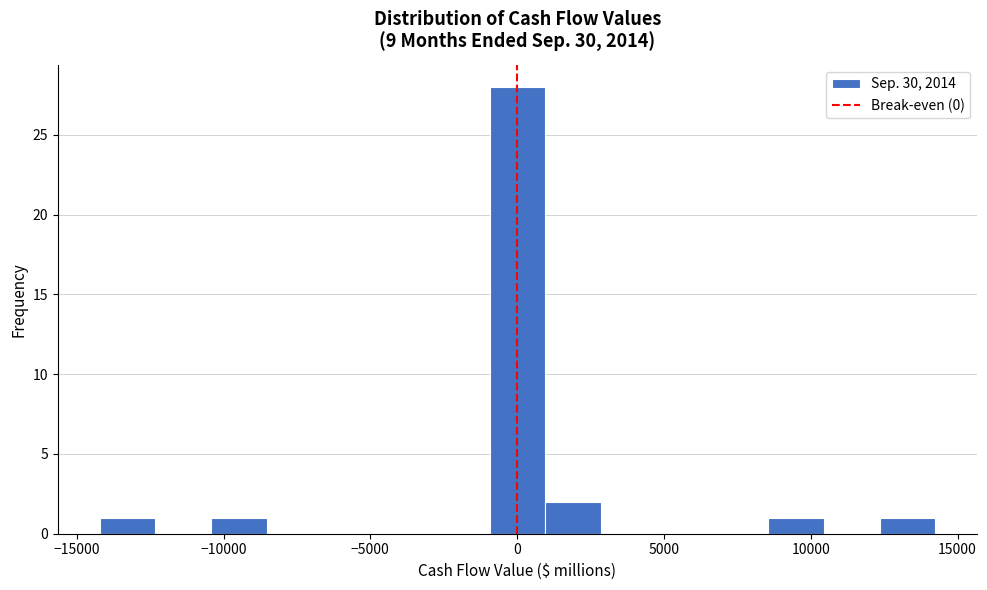

Around what value on the x-axis is the tallest bar? Give the approximate position of its centre, as read against the axis.

0